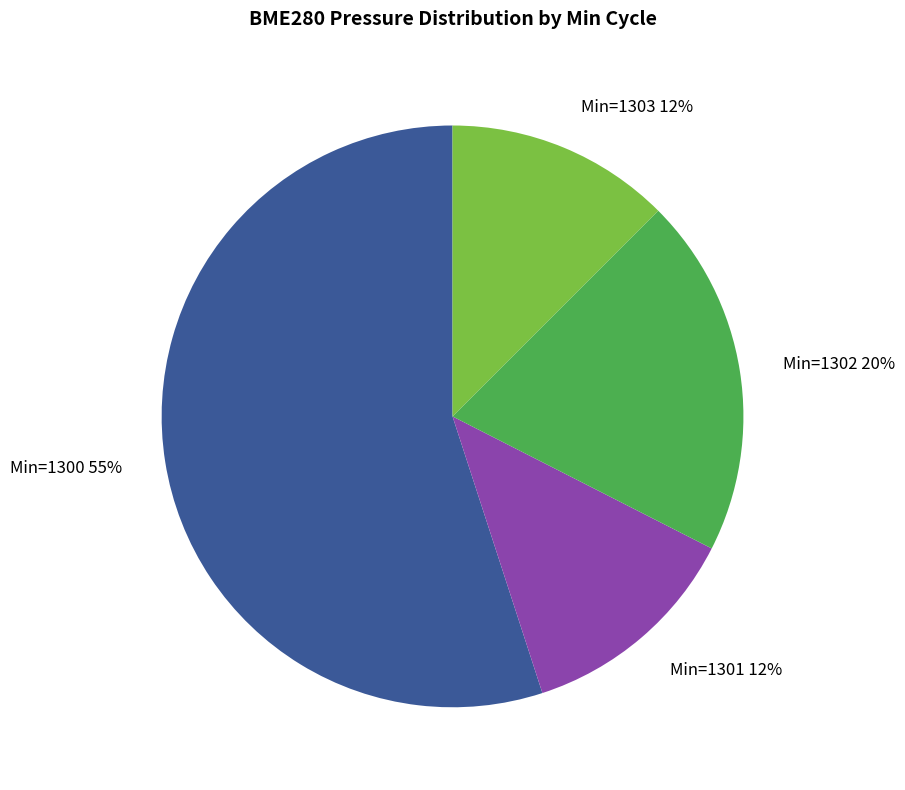

Combined, do Min=1301 12% and Min=1303 12% account for over 50%?

No